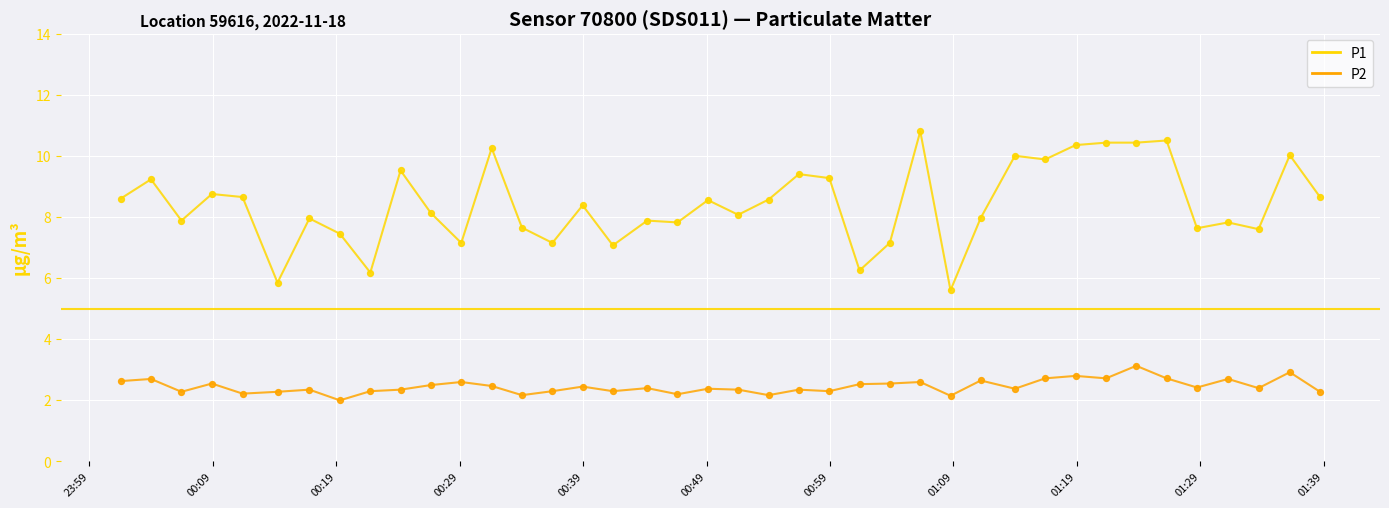

At how many categories does at least one series exceed 6?

38